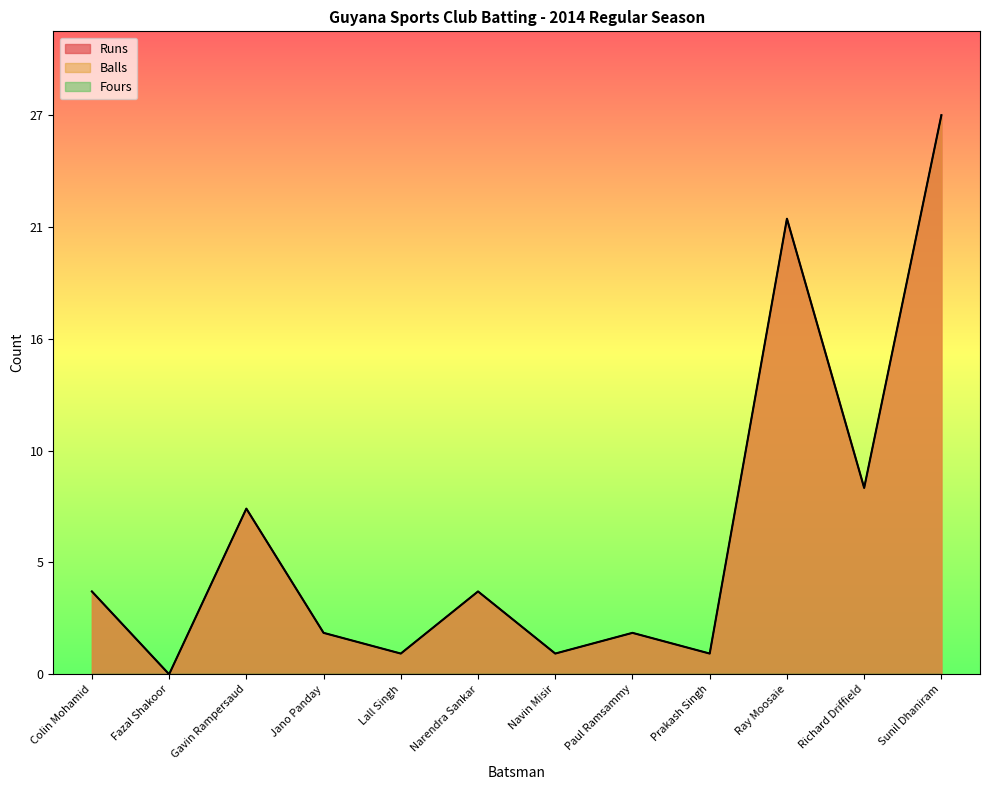

At how many categories does at least one series exceed 8?

3